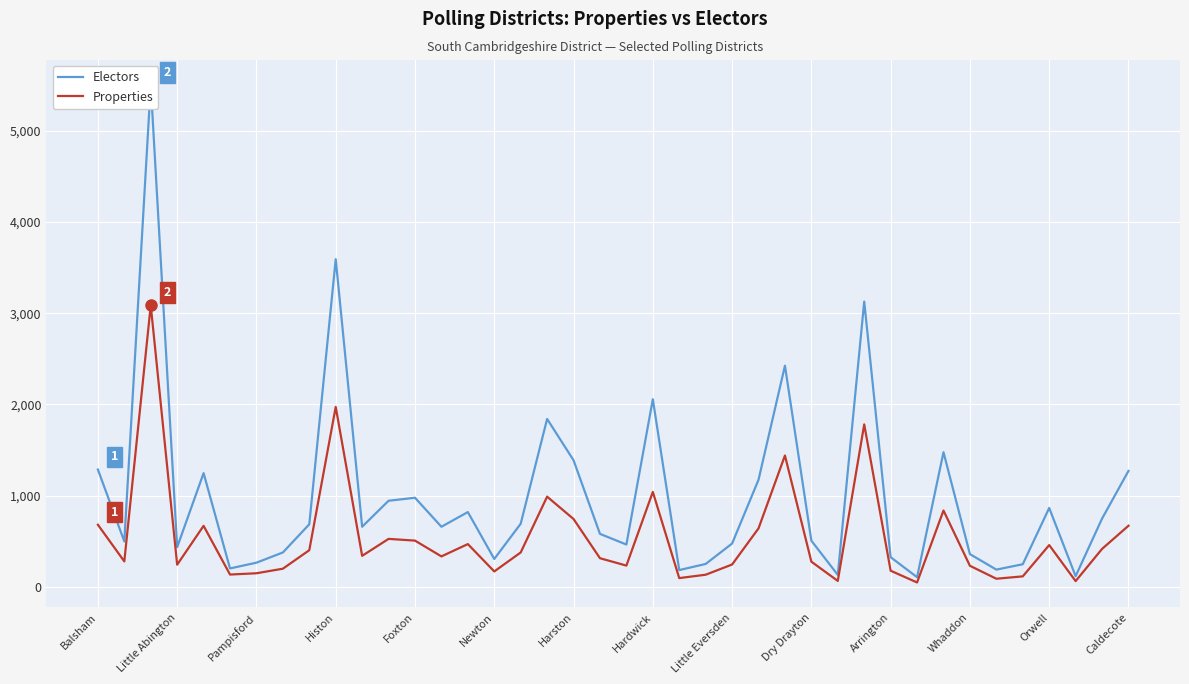

The Properties series shows 231 at Whaddon. True or false?

True